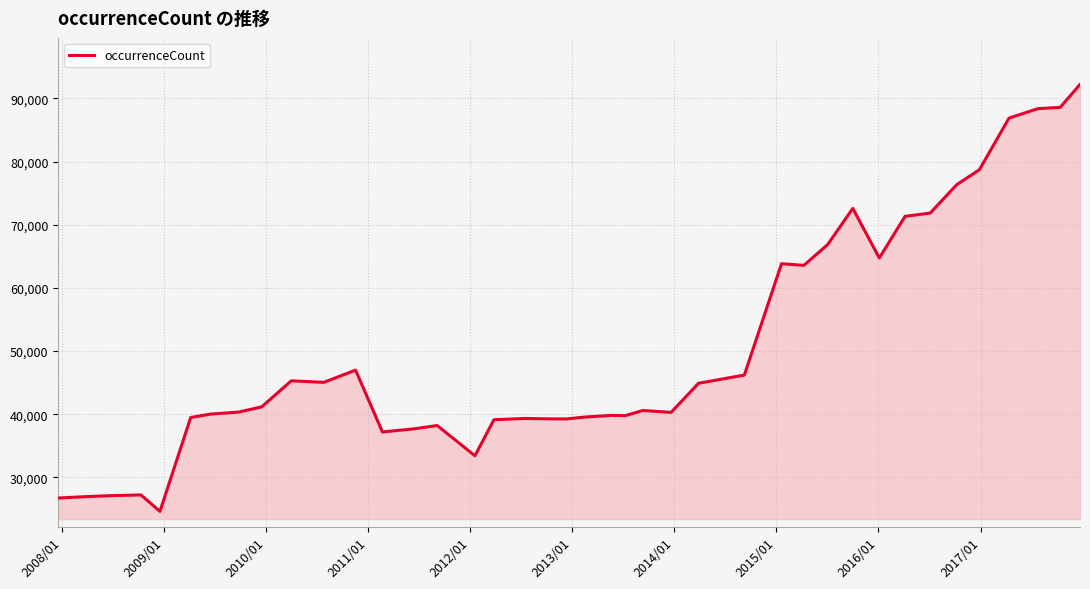

What is the smallest value displayed?

24614